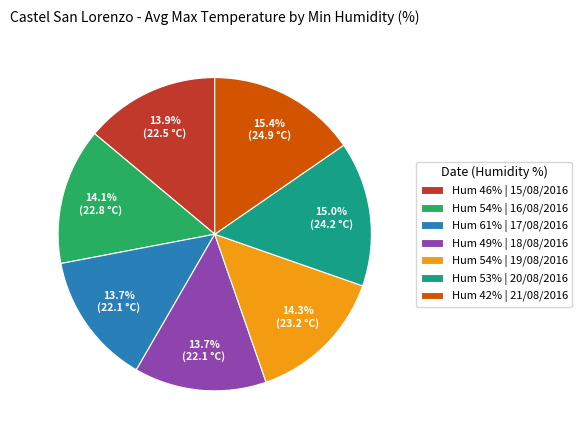

Is there any slice that represents more than half of the pie?

No